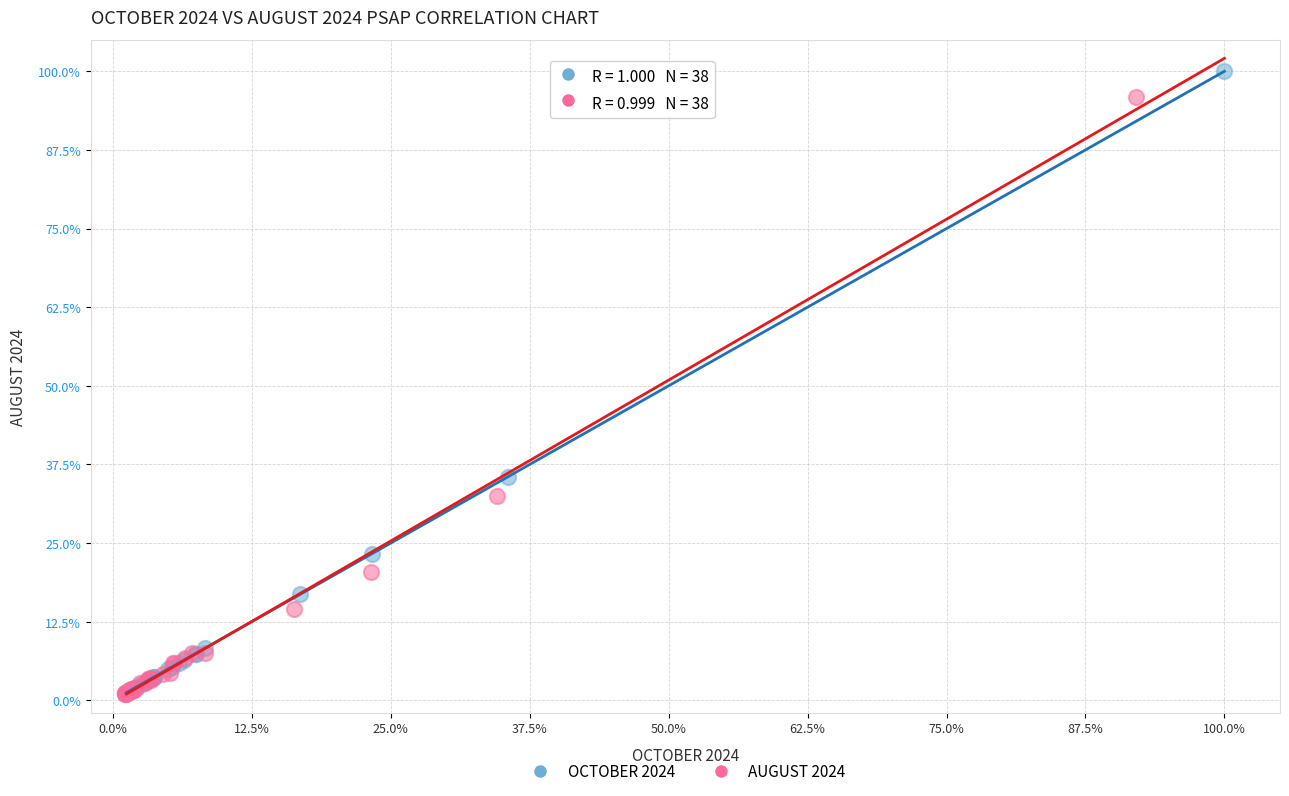

Which series has the widest spread of Y values?

OCTOBER 2024